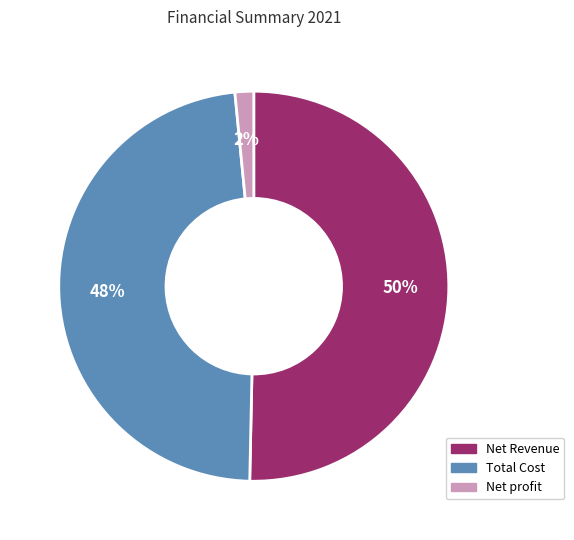

Which has a higher value, Net profit or Net Revenue?

Net Revenue